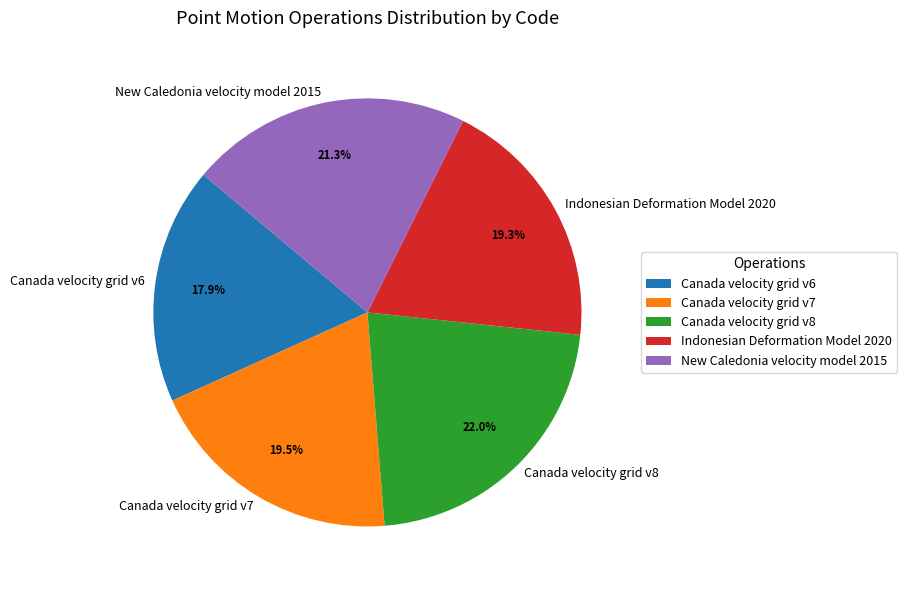

Does Canada velocity grid v7 represent more than half of the total?

No